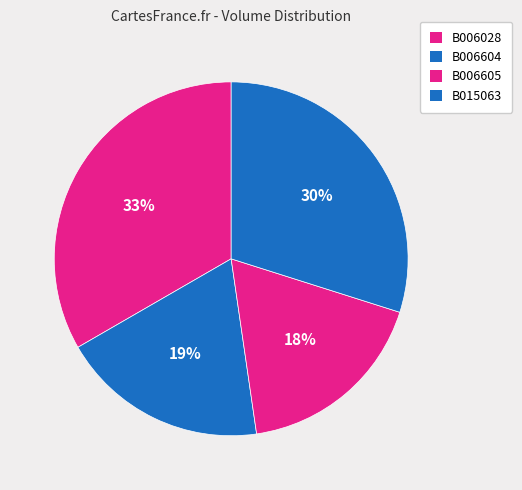

To the nearest percent, what percentage of the pie is B006028?

33%